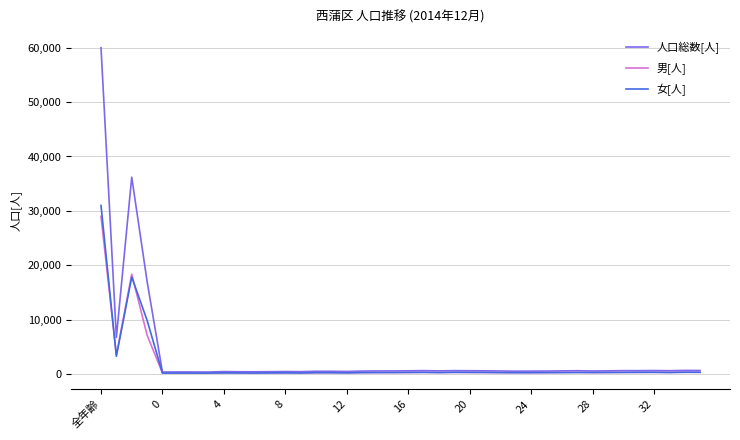

What is the maximum value shown in the chart?

59994